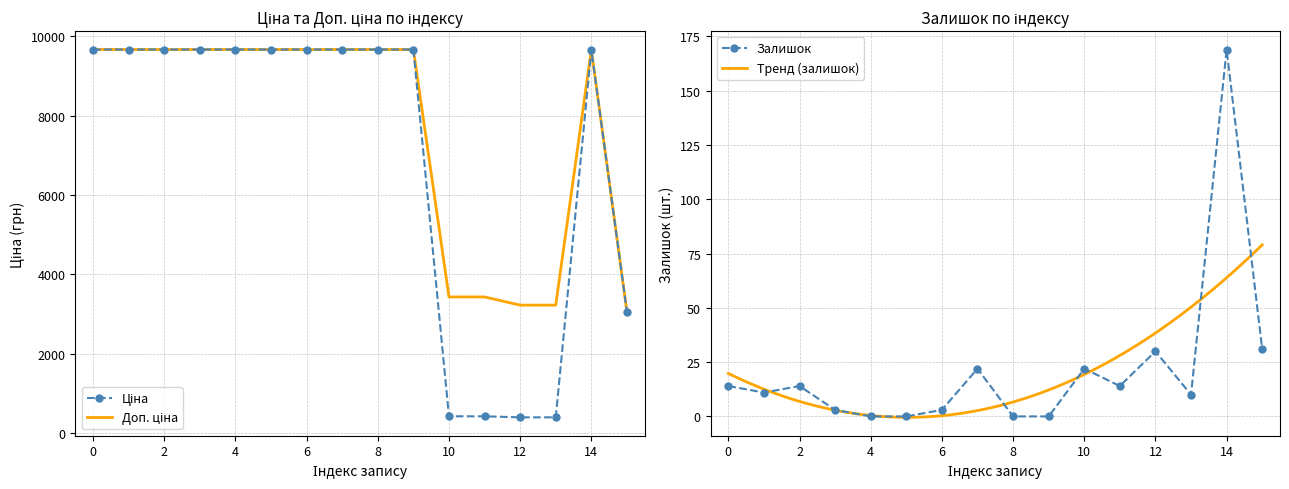

How many data points in Ціна are less than 9664?

5